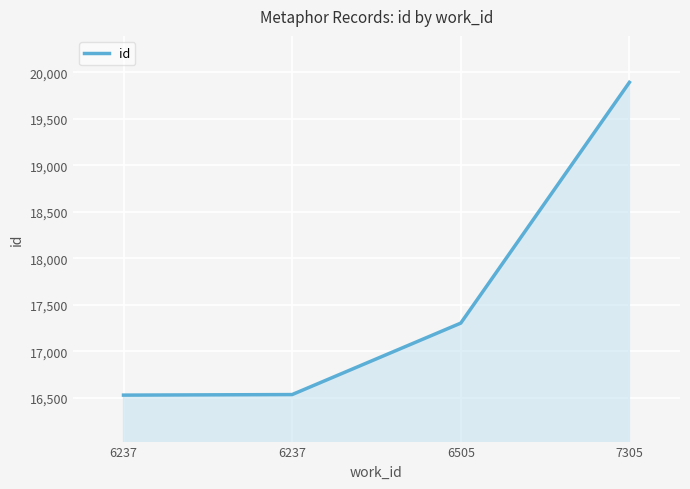

Where is the data nearest to the value 18210?

6505